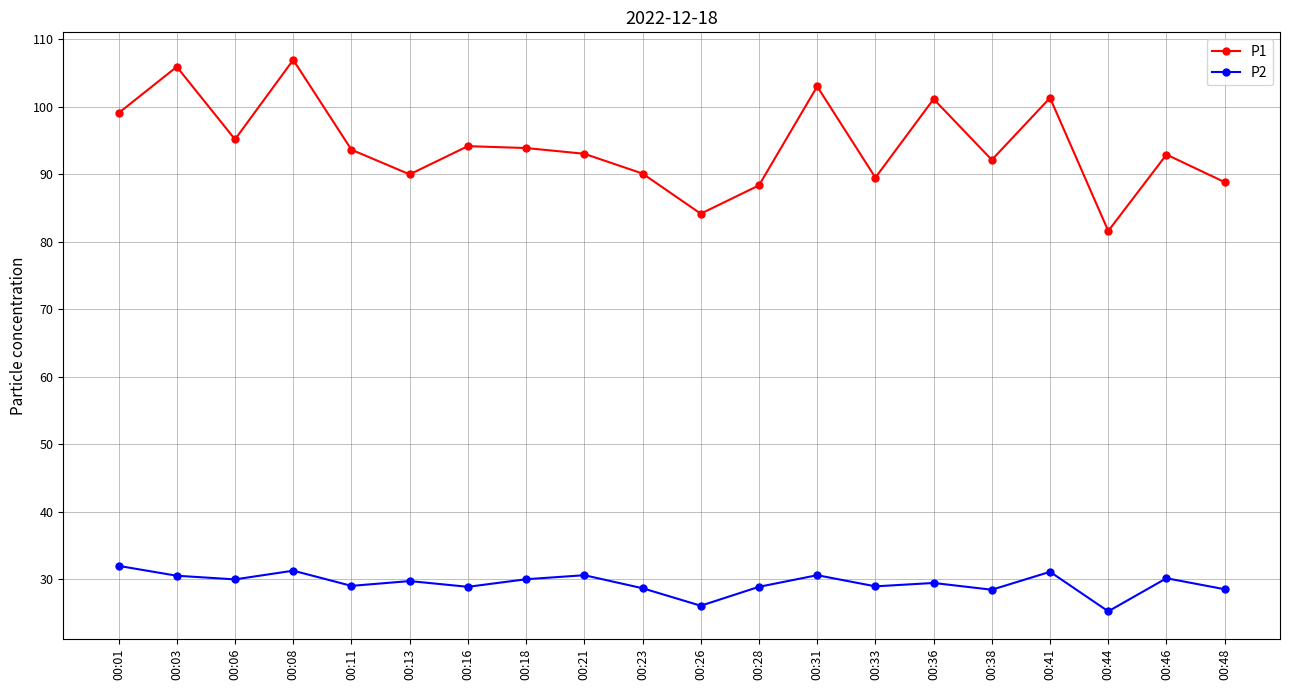

True or false: P1 and P2 intersect in this chart.

False